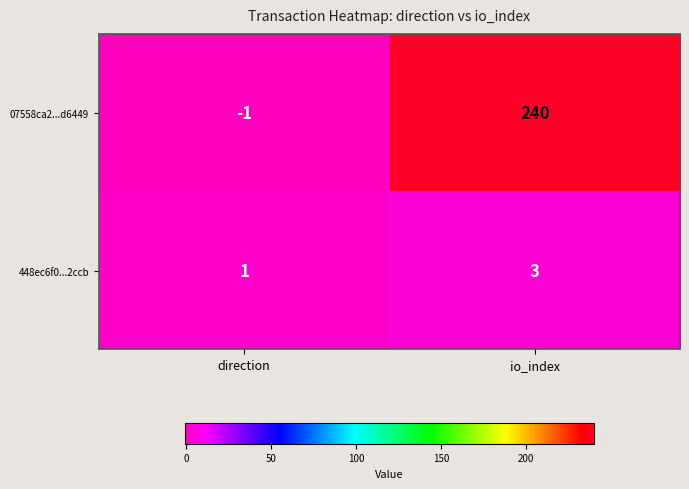

What is the difference between the highest and lowest values at io_index?

237